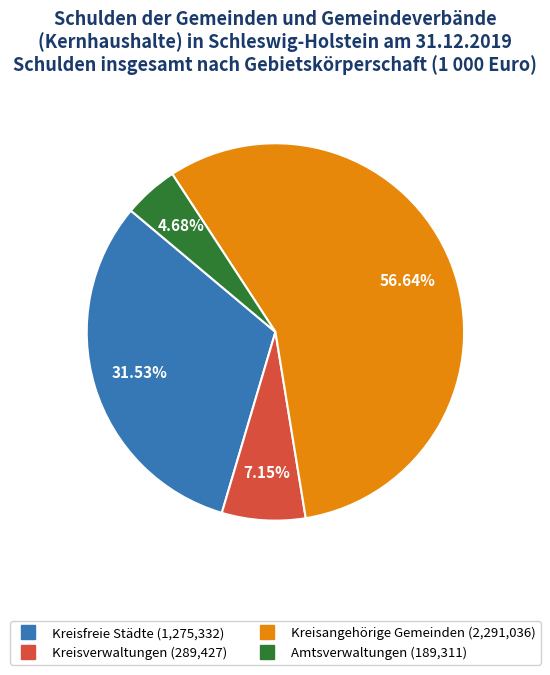

What percentage is NOT represented by Amtsverwaltungen?

95.3%